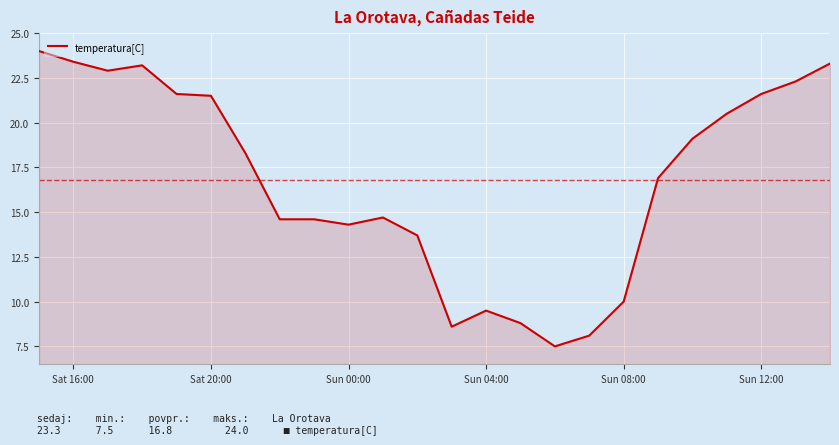

What is the maximum value shown in the chart?

24.0